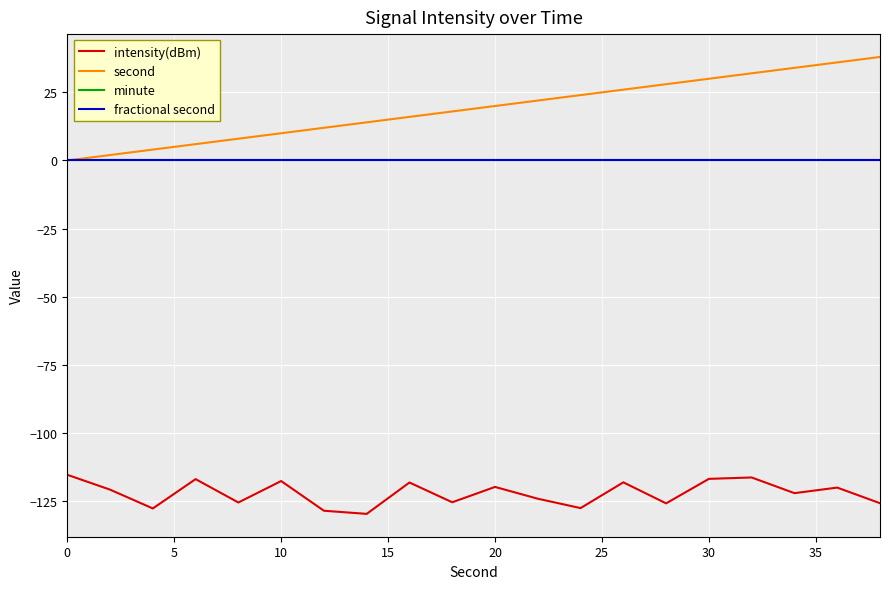

What is the average value of the second series?

19.0